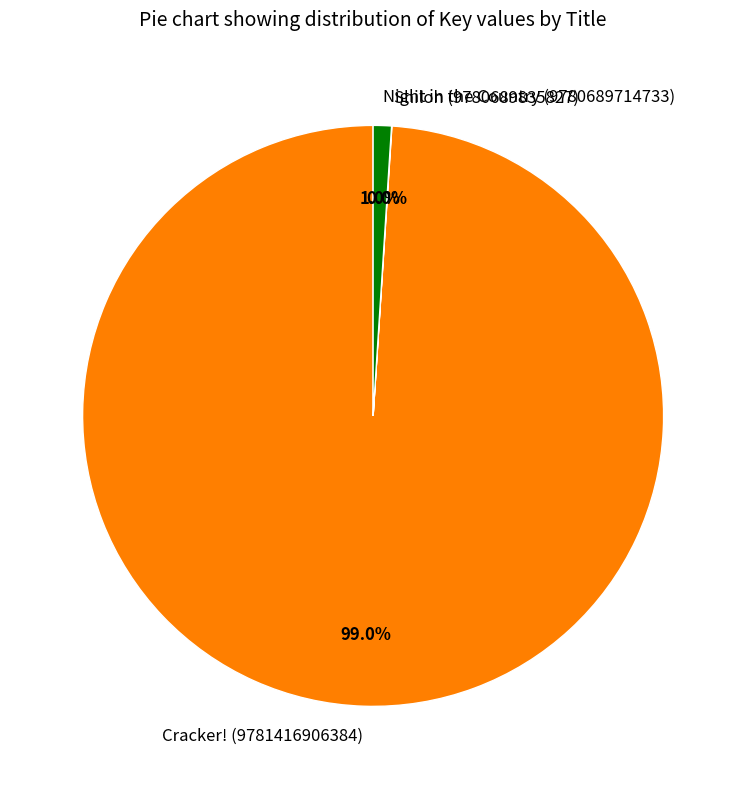

Does Night in the Country (9780689714733) represent more than half of the total?

No